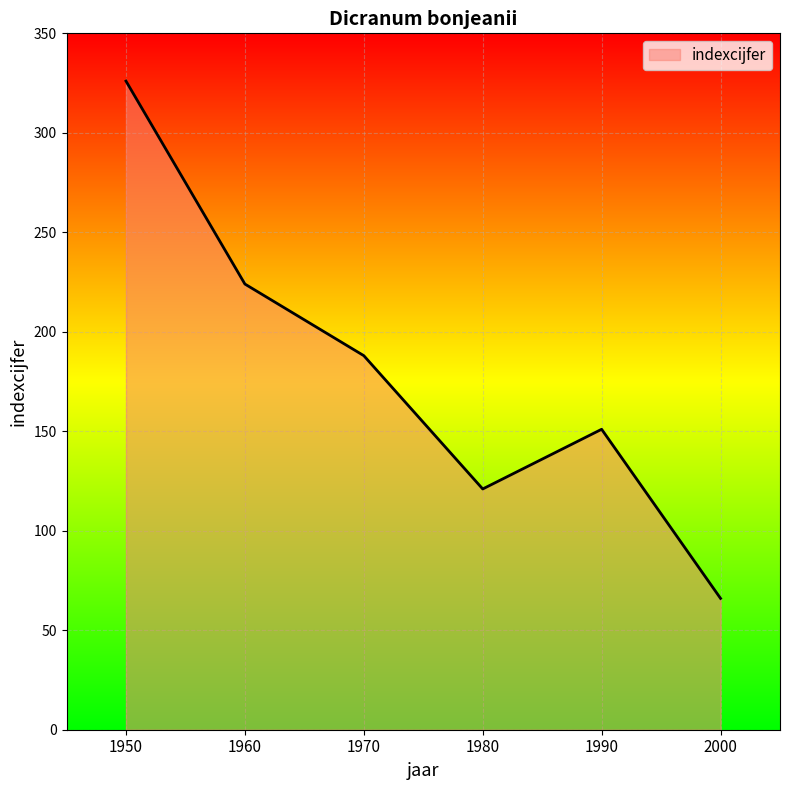

The value at 1990 is 205. True or false?

False